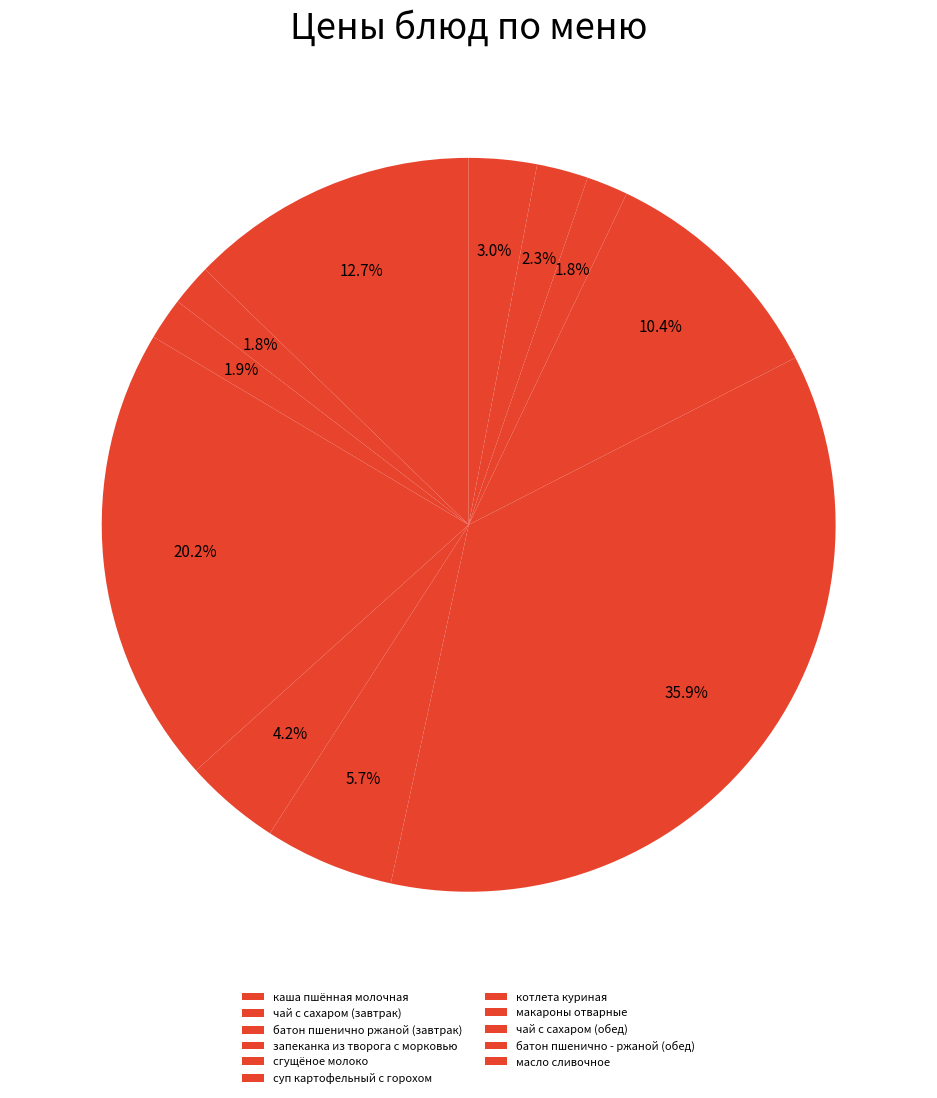

How many segments does this pie chart have?

11